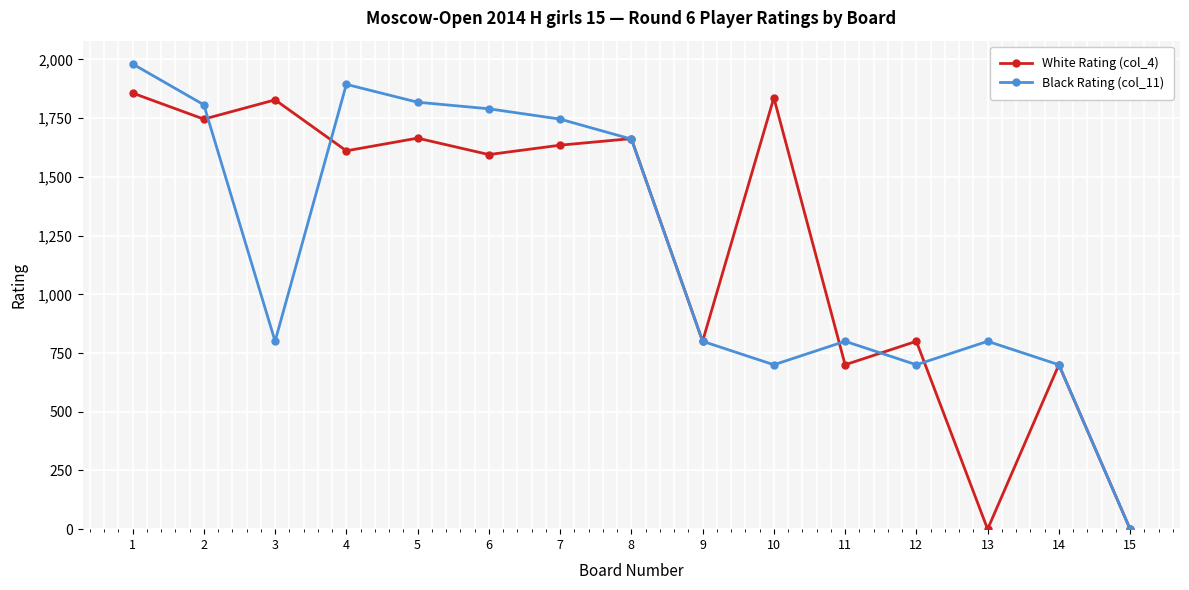

How many distinct data groups are displayed?

2